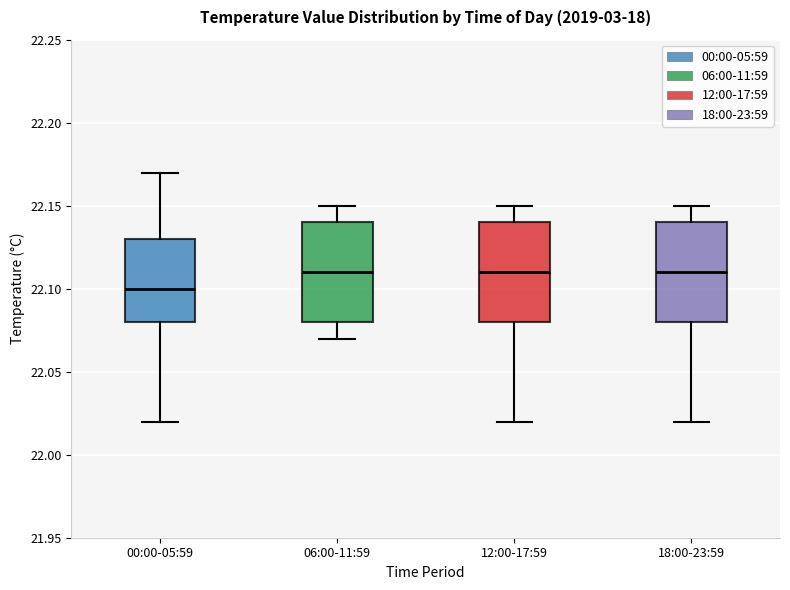

Reading left to right, read every box against the y-axis: the position of its median line, the range the box covers, and the ends of its whiskers. The values are not printed on the chart, so give them approximately, as read against the axis.

00:00-05:59: median 22.10, box 22.08 to 22.13, whiskers 22.02 to 22.17
06:00-11:59: median 22.11, box 22.08 to 22.14, whiskers 22.07 to 22.15
12:00-17:59: median 22.11, box 22.08 to 22.14, whiskers 22.02 to 22.15
18:00-23:59: median 22.11, box 22.08 to 22.14, whiskers 22.02 to 22.15